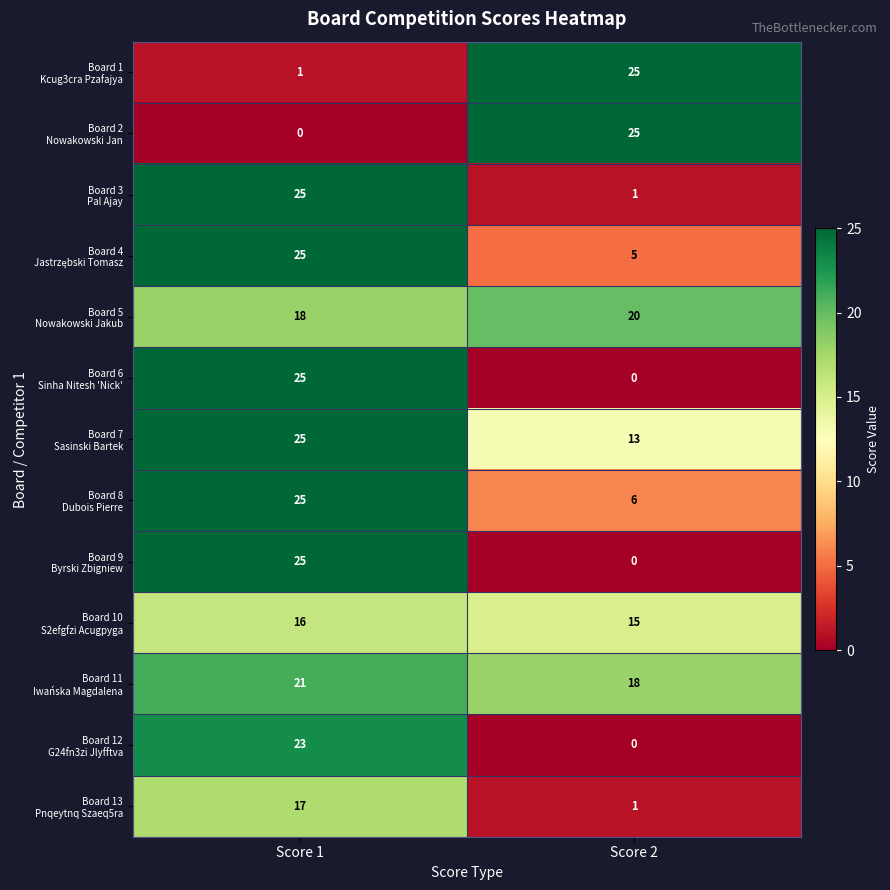

What is the greatest value displayed?

25